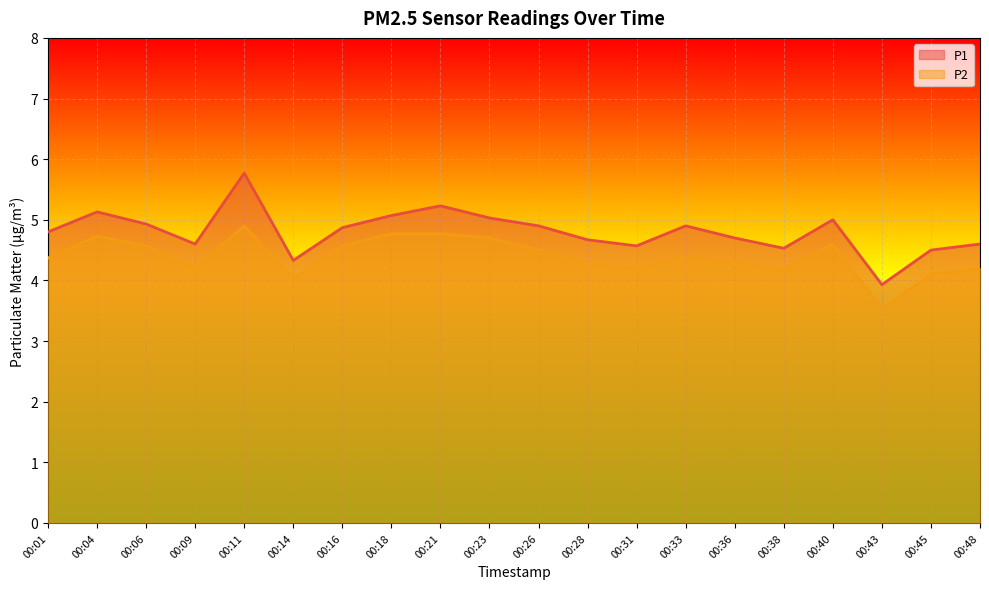

Which series has the largest total across all categories?

P1